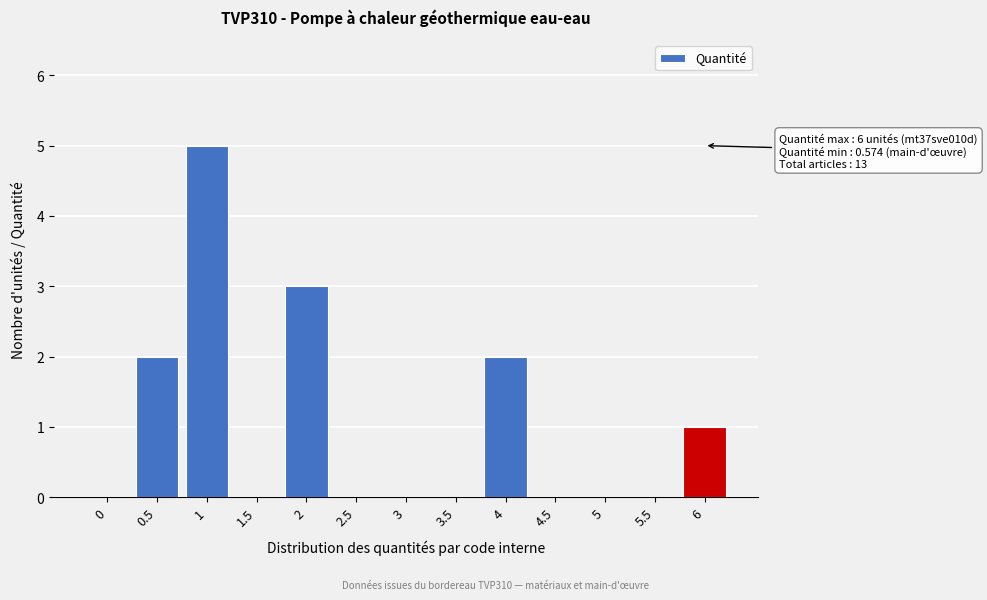

Reading left to right, extract all data points from this chart.

0=0	0.5=2	1=5	1.5=0	2=3	2.5=0	3=0	3.5=0	4=2	4.5=0	5=0	5.5=0	6=1